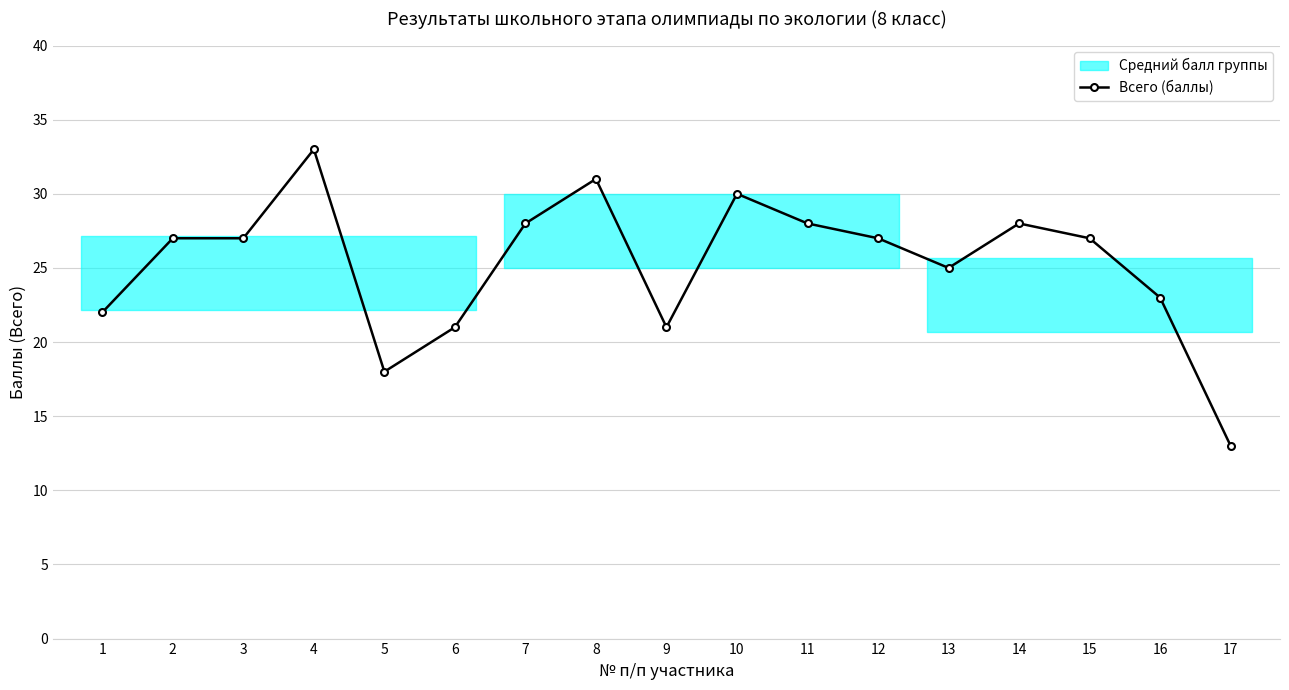

What is the value of the 12th point from the left?

27